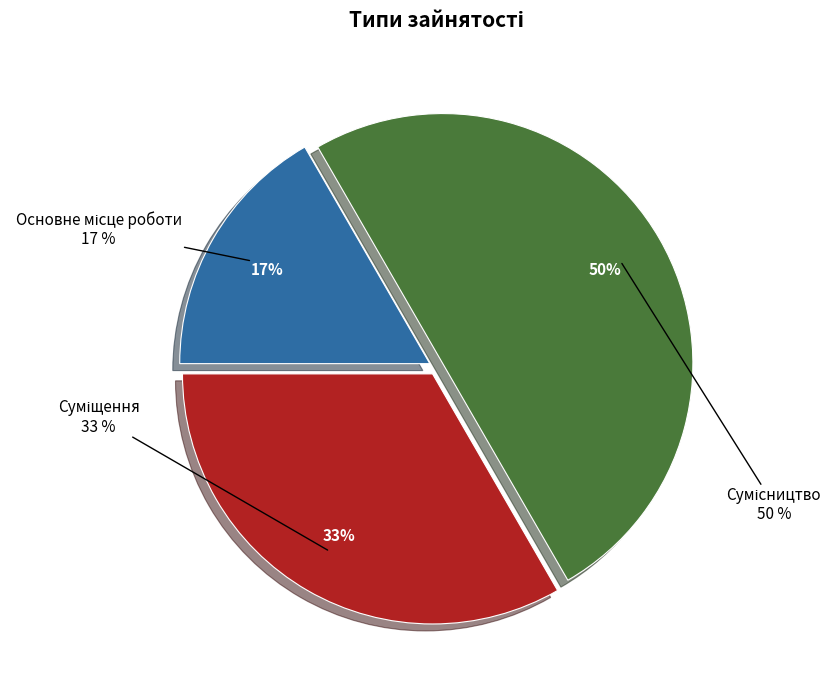

Is it true that Сумісництво is 39% of the pie?

False